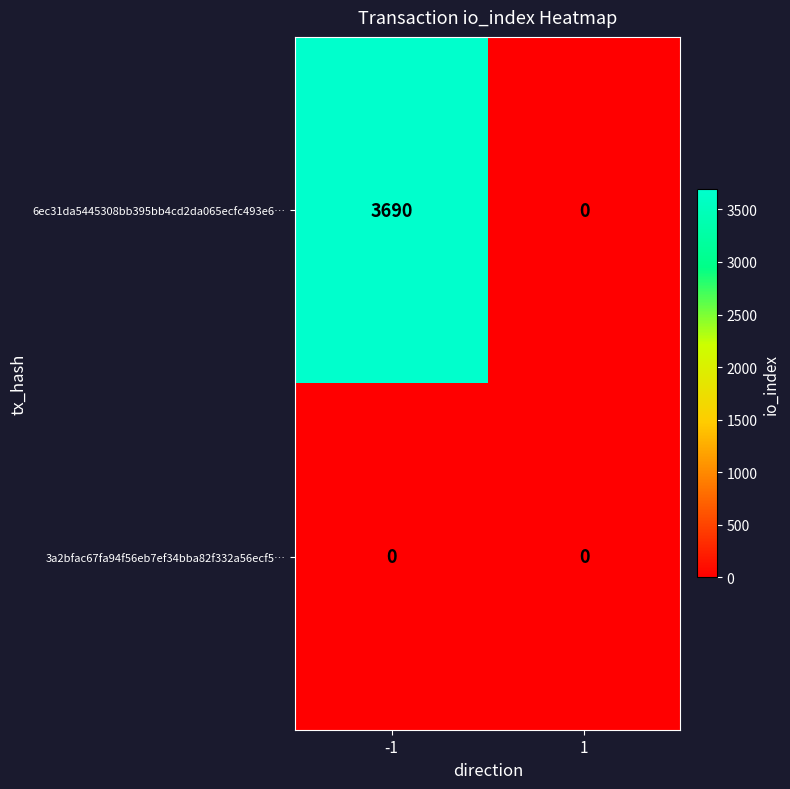

Rank the series by their maximum value, from highest to lowest.

6ec31da5445308bb395bb4cd2da065ecfc493e6…, 3a2bfac67fa94f56eb7ef34bba82f332a56ecf5…